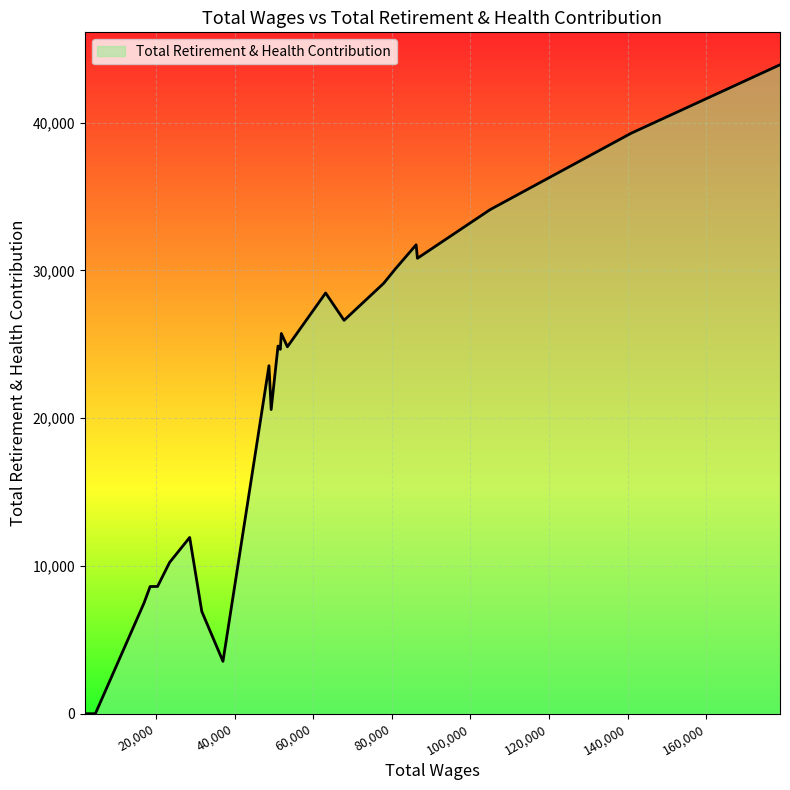

What is the maximum value shown in the chart?

43918